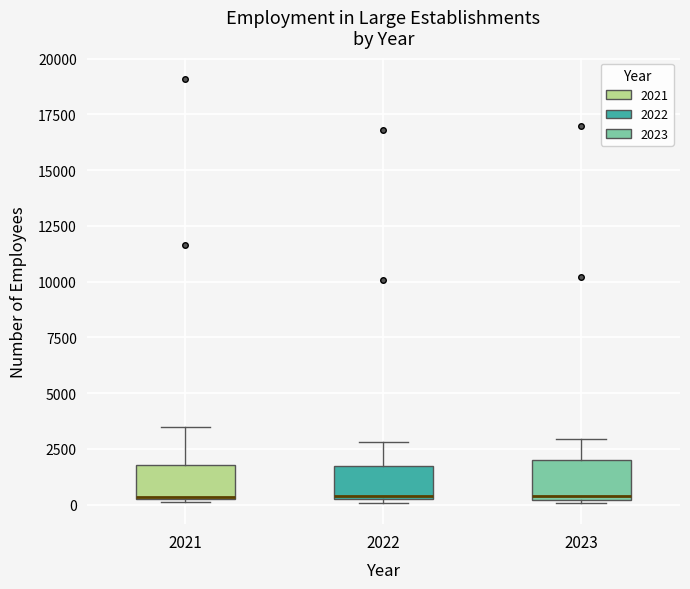

Reading left to right, transcribe this box plot: for each box, give where its median line is, the range the box spans, and where its two whiskers end, as read against the y-axis. The values are not printed on the chart, so give them approximately, as read against the axis.

2021: median 500, box 0 to 2000, whiskers 0 to 3500
2022: median 500, box 0 to 1500, whiskers 0 (just below the box's lower edge) to 3000
2023: median 500, box 0 to 2000, whiskers 0 to 3000